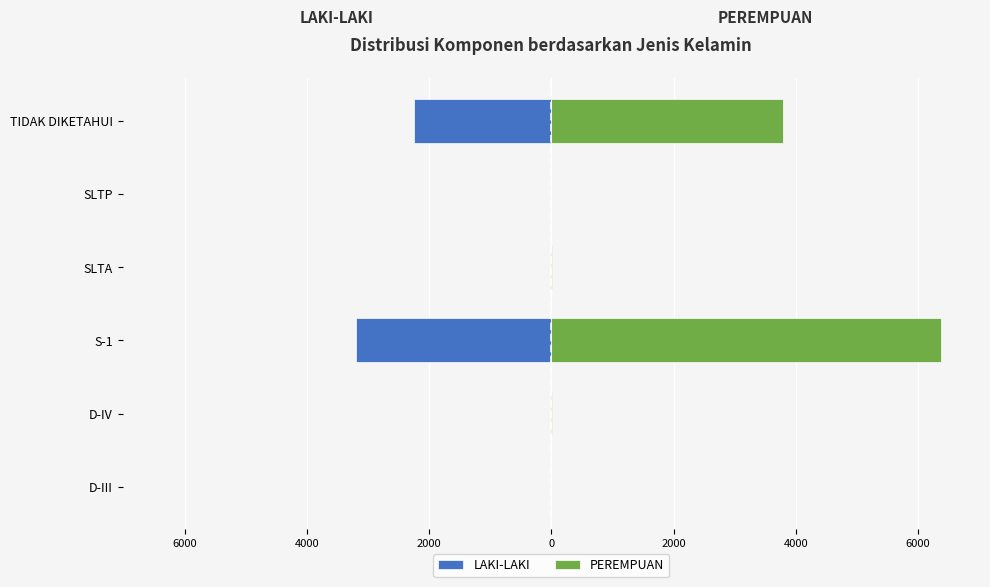

Rank the series by their average value, from highest to lowest.

PEREMPUAN, LAKI-LAKI